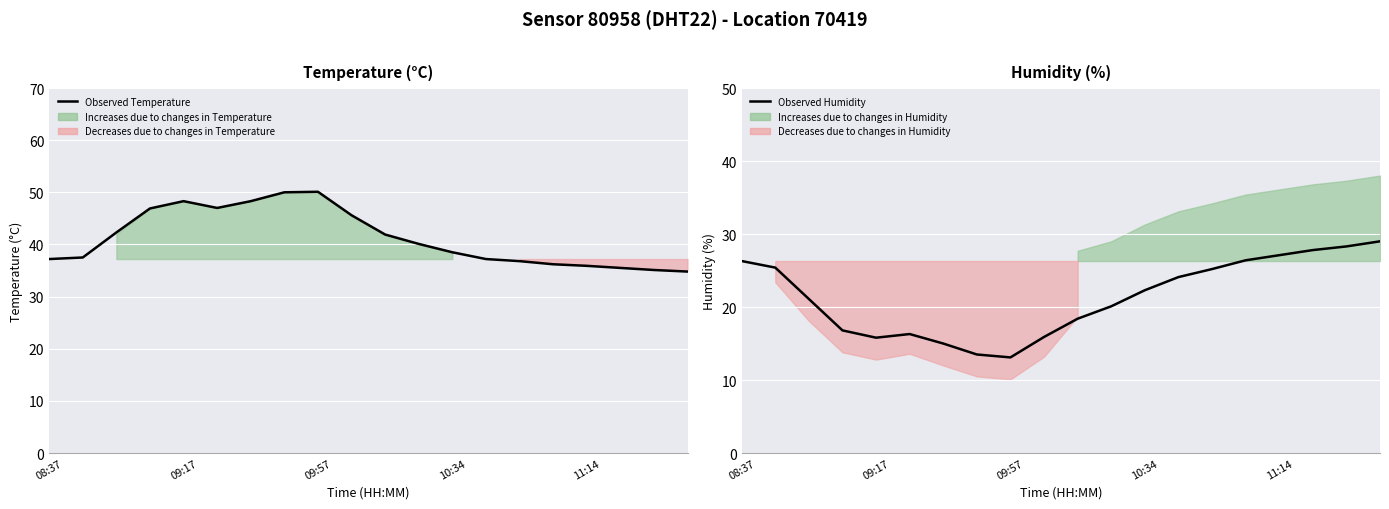

At which label does Observed Humidity first exceed 22?

08:37